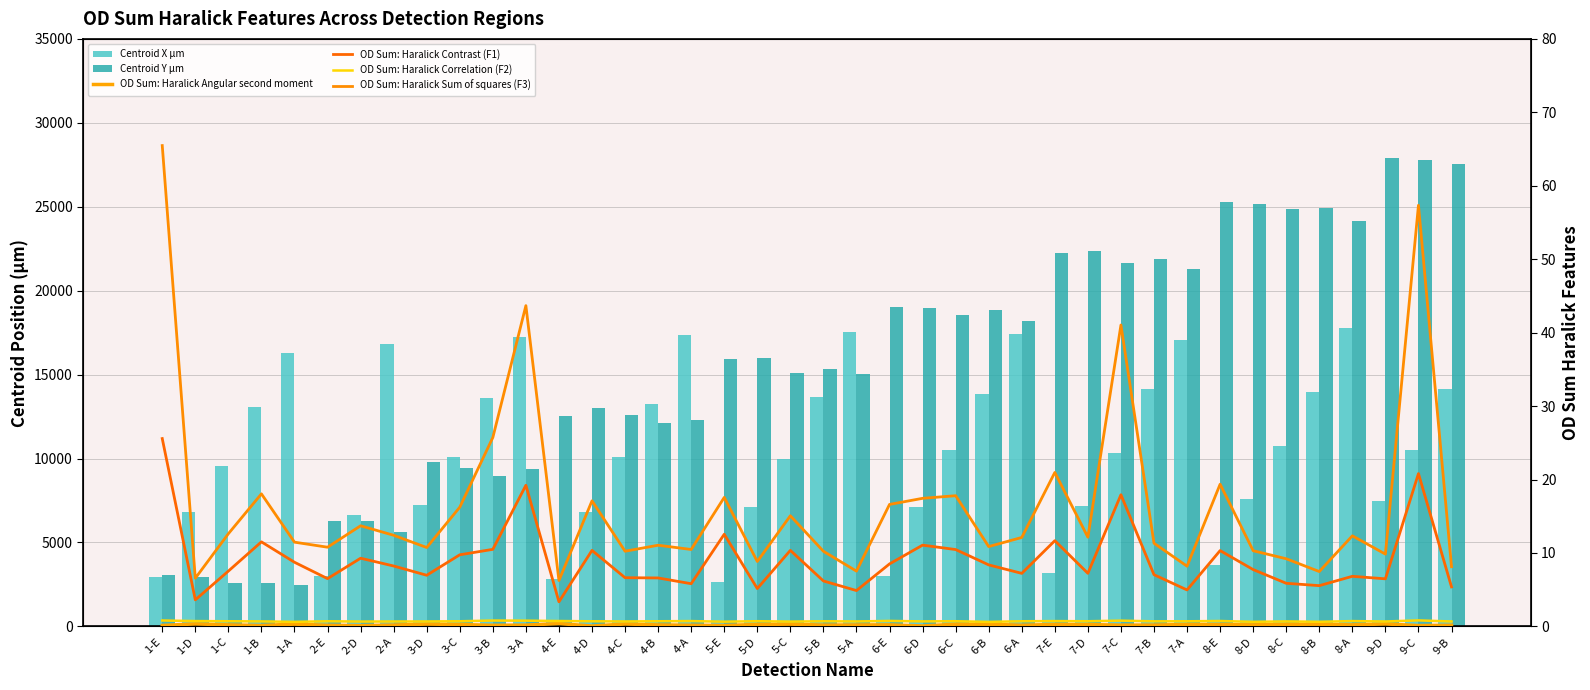

Reading left to right, list all the values displayed in this chart.

Centroid X µm: 1-E=2935.2	1-D=6789.3	1-C=9532.9	1-B=13057.6	1-A=16267.1	2-E=2974.3	2-D=6636.5	2-A=16804.2	3-D=7242.2	3-C=10095.9	3-B=13587.5	3-A=17253.7	4-E=2802.1	4-D=6836.9	4-C=10068.6	4-B=13241.7	4-A=17330.1	5-E=2659.1	5-D=7134.2	5-C=10000.7	5-B=13673.8	5-A=17545.9	6-E=2996.4	6-D=7125.5	6-C=10502.4	6-B=13833.2	6-A=17440.8	7-E=3155.5	7-D=7187.5	7-C=10343.0	7-B=14163.0	7-A=17087.5	8-E=3637.7	8-D=7588.2	8-C=10772.6	8-B=13954.3	8-A=17756.0	9-D=7444.8	9-C=10536.0	9-B=14117.6
Centroid Y µm: 1-E=3072.2	1-D=2960.6	1-C=2590.5	1-B=2613.3	1-A=2450.3	2-E=6262.7	2-D=6285.9	2-A=5634.8	3-D=9774.1	3-C=9436.2	3-B=8973.4	3-A=9399.5	4-E=12543.1	4-D=13014.8	4-C=12583.7	4-B=12103.4	4-A=12296.4	5-E=15927.7	5-D=15991.5	5-C=15080.2	5-B=15351.7	5-A=15047.1	6-E=19000.0	6-D=18945.5	6-C=18550.1	6-B=18871.4	6-A=18185.5	7-E=22238.7	7-D=22338.9	7-C=21637.6	7-B=21896.1	7-A=21289.4	8-E=25289.9	8-D=25143.7	8-C=24856.7	8-B=24909.8	8-A=24151.1	9-D=27876.6	9-C=27793.0	9-B=27533.5
OD Sum: Haralick Angular second moment: 1-E=0.1	1-D=0.3	1-C=0.2	1-B=0.1	1-A=0.3	2-E=0.2	2-D=0.1	2-A=0.2	3-D=0.3	3-C=0.3	3-B=0.2	3-A=0.2	4-E=0.4	4-D=0.1	4-C=0.3	4-B=0.2	4-A=0.2	5-E=0.1	5-D=0.3	5-C=0.3	5-B=0.2	5-A=0.2	6-E=0.2	6-D=0.1	6-C=0.3	6-B=0.3	6-A=0.2	7-E=0.3	7-D=0.2	7-C=0.2	7-B=0.2	7-A=0.3	8-E=0.3	8-D=0.2	8-C=0.3	8-B=0.3	8-A=0.2	9-D=0.3	9-C=0.1	9-B=0.2
OD Sum: Haralick Contrast (F1): 1-E=25.6	1-D=3.6	1-C=7.5	1-B=11.5	1-A=8.7	2-E=6.5	2-D=9.3	2-A=8.2	3-D=7.0	3-C=9.8	3-B=10.5	3-A=19.2	4-E=3.4	4-D=10.3	4-C=6.6	4-B=6.6	4-A=5.8	5-E=12.5	5-D=5.2	5-C=10.4	5-B=6.2	5-A=4.9	6-E=8.5	6-D=11.1	6-C=10.5	6-B=8.4	6-A=7.2	7-E=11.7	7-D=7.2	7-C=17.9	7-B=7.0	7-A=5.0	8-E=10.3	8-D=7.7	8-C=5.9	8-B=5.5	8-A=6.8	9-D=6.5	9-C=20.8	9-B=5.4
OD Sum: Haralick Correlation (F2): 1-E=0.8	1-D=0.7	1-C=0.7	1-B=0.7	1-A=0.6	2-E=0.7	2-D=0.7	2-A=0.7	3-D=0.7	3-C=0.7	3-B=0.8	3-A=0.8	4-E=0.7	4-D=0.7	4-C=0.7	4-B=0.7	4-A=0.7	5-E=0.6	5-D=0.7	5-C=0.7	5-B=0.7	5-A=0.7	6-E=0.7	6-D=0.7	6-C=0.7	6-B=0.6	6-A=0.7	7-E=0.7	7-D=0.7	7-C=0.8	7-B=0.7	7-A=0.7	8-E=0.7	8-D=0.6	8-C=0.7	8-B=0.6	8-A=0.7	9-D=0.7	9-C=0.8	9-B=0.7
OD Sum: Haralick Sum of squares (F3): 1-E=65.5	1-D=6.6	1-C=12.6	1-B=18.0	1-A=11.5	2-E=10.8	2-D=13.7	2-A=12.4	3-D=10.7	3-C=16.2	3-B=25.7	3-A=43.7	4-E=6.2	4-D=17.1	4-C=10.2	4-B=11.1	4-A=10.5	5-E=17.6	5-D=8.8	5-C=15.1	5-B=10.2	5-A=7.5	6-E=16.6	6-D=17.4	6-C=17.8	6-B=10.9	6-A=12.1	7-E=21.0	7-D=12.1	7-C=41.0	7-B=11.3	7-A=8.2	8-E=19.4	8-D=10.3	8-C=9.2	8-B=7.5	8-A=12.3	9-D=9.8	9-C=57.3	9-B=8.1